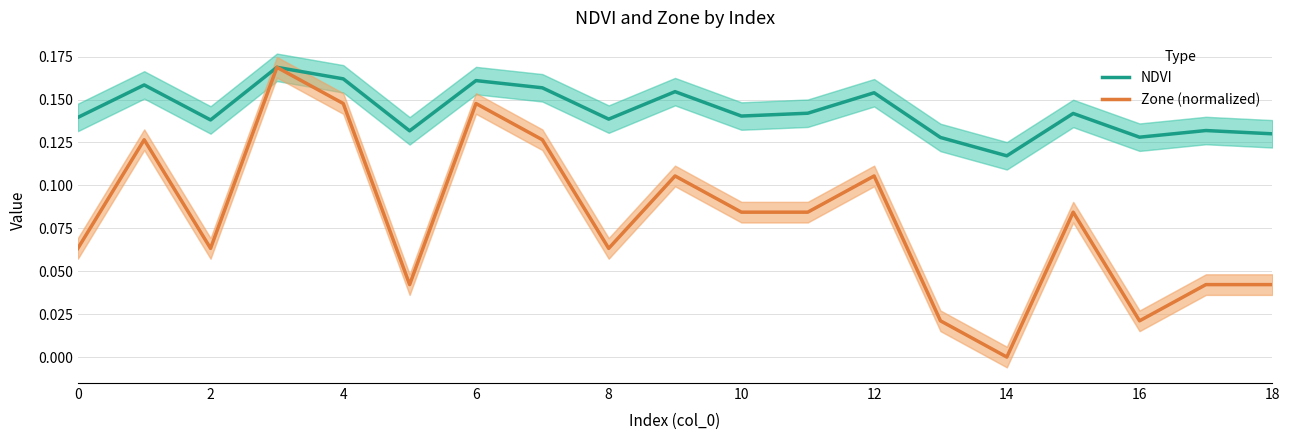

What is the label of the 3rd point from the right?

16